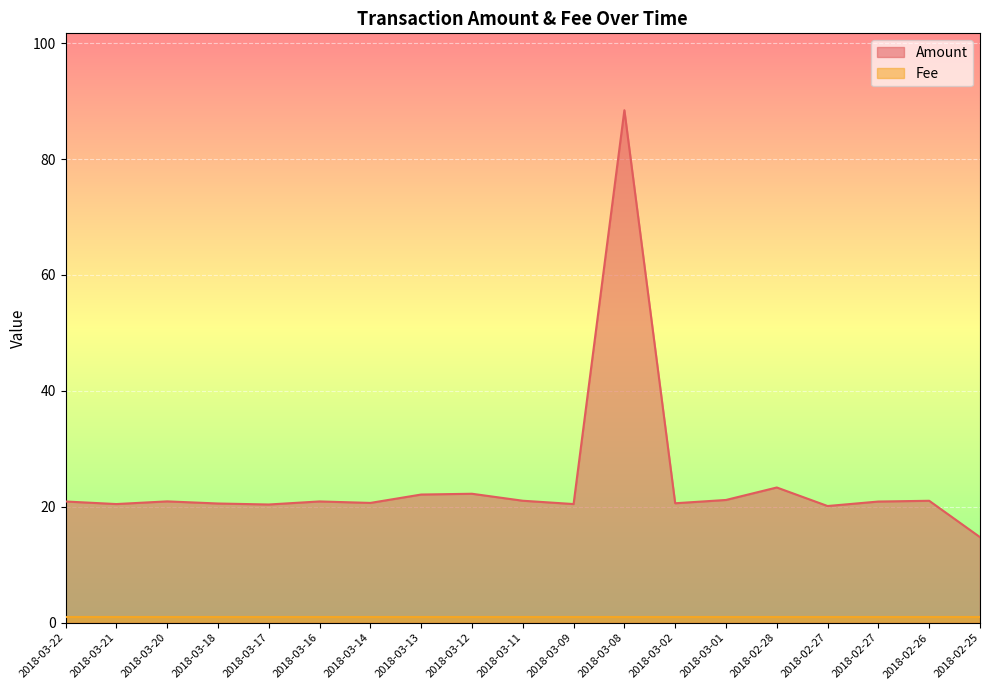

Which label corresponds to the smallest value in the chart?

2018-02-25